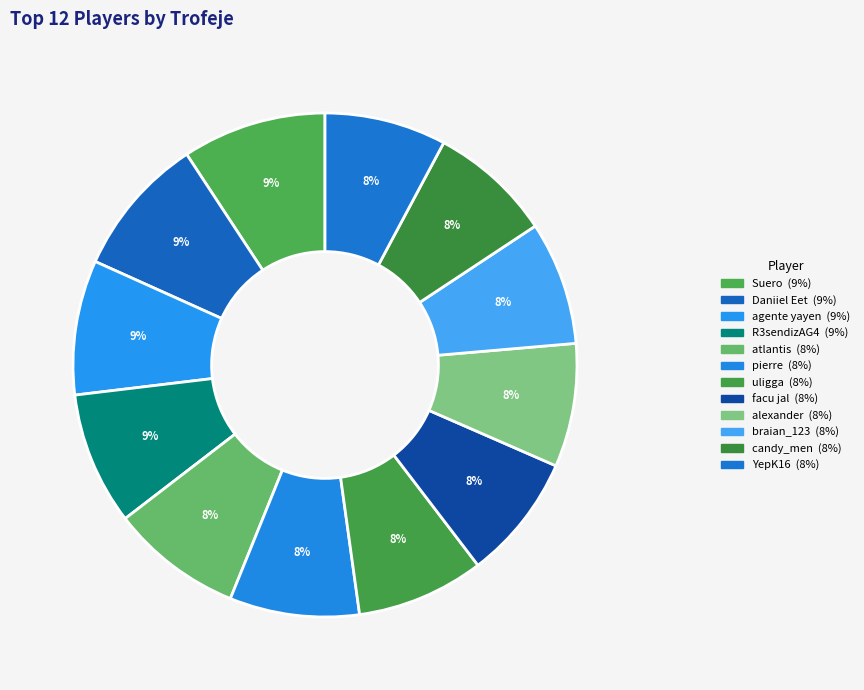

Is it true that agente yayen is 20% of the pie?

False